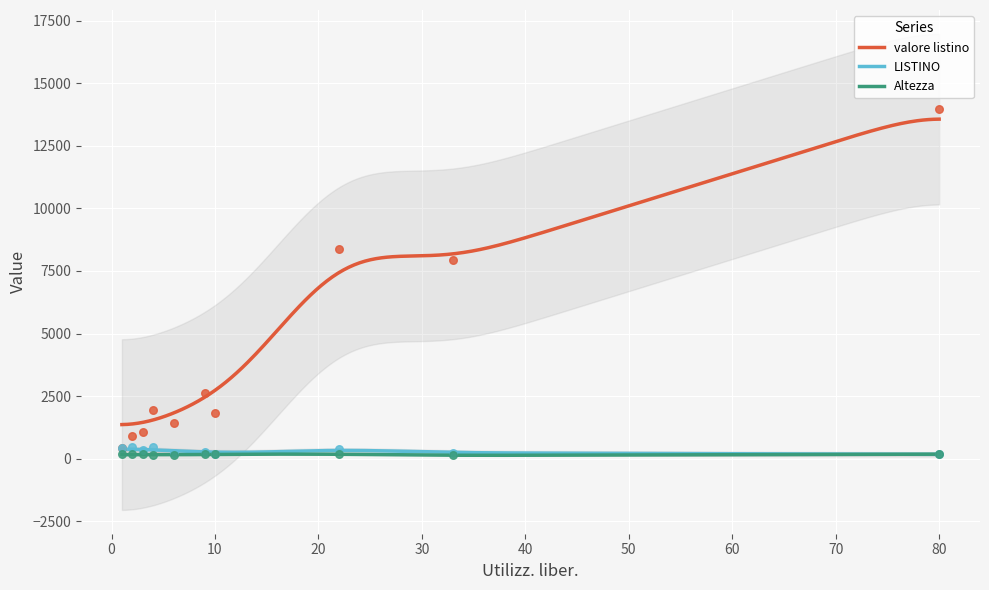

What are all the series names shown in the legend?

valore listino, LISTINO, Altezza